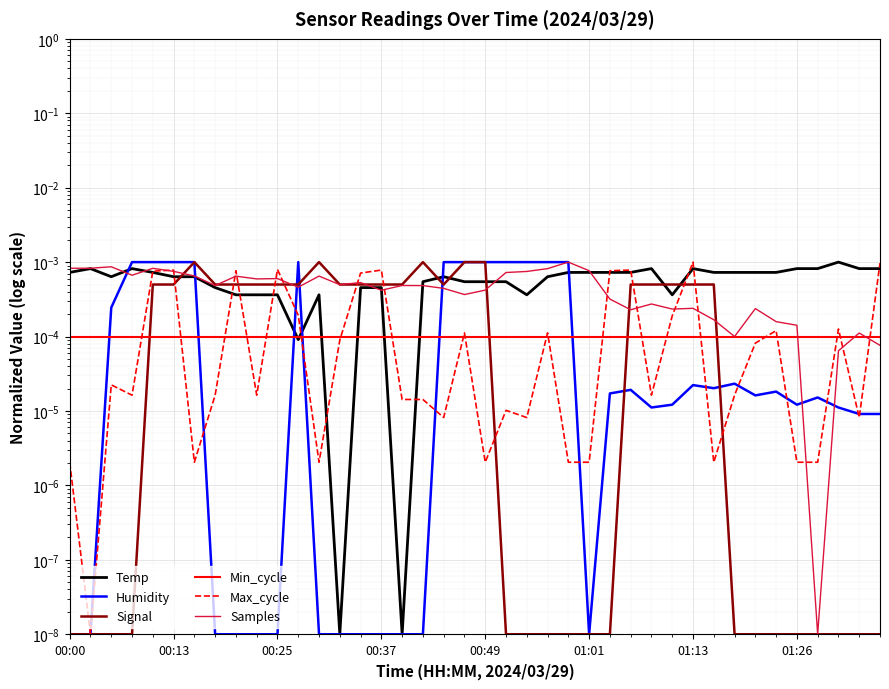

Count the number of categories in the chart.

40